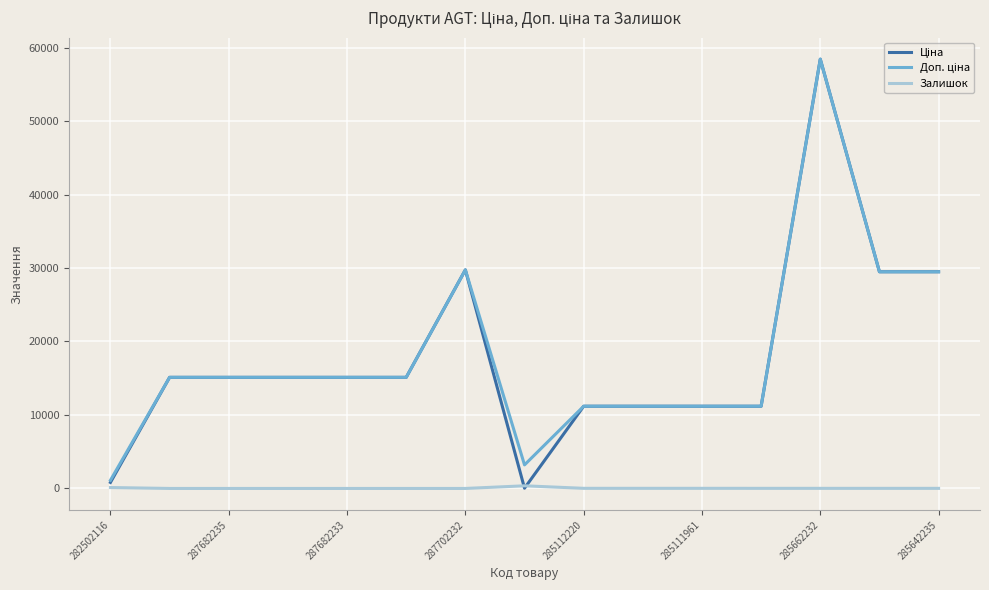

What is the greatest value displayed?

58426.5